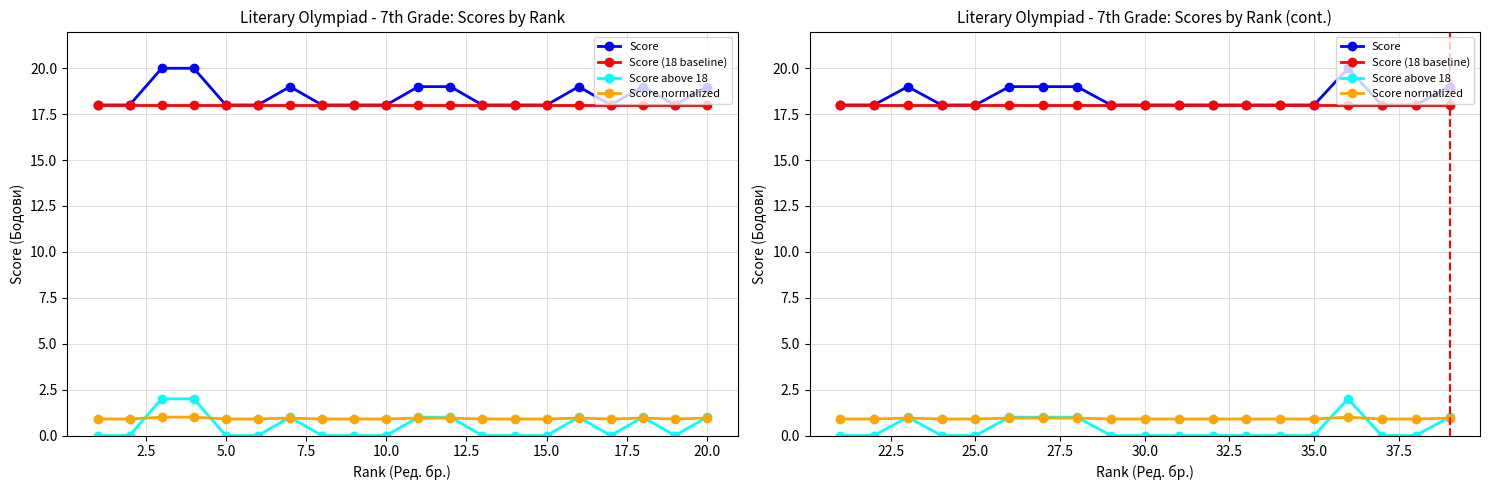

What are all the series names shown in the legend?

Score, Score (18 baseline), Score above 18, Score normalized